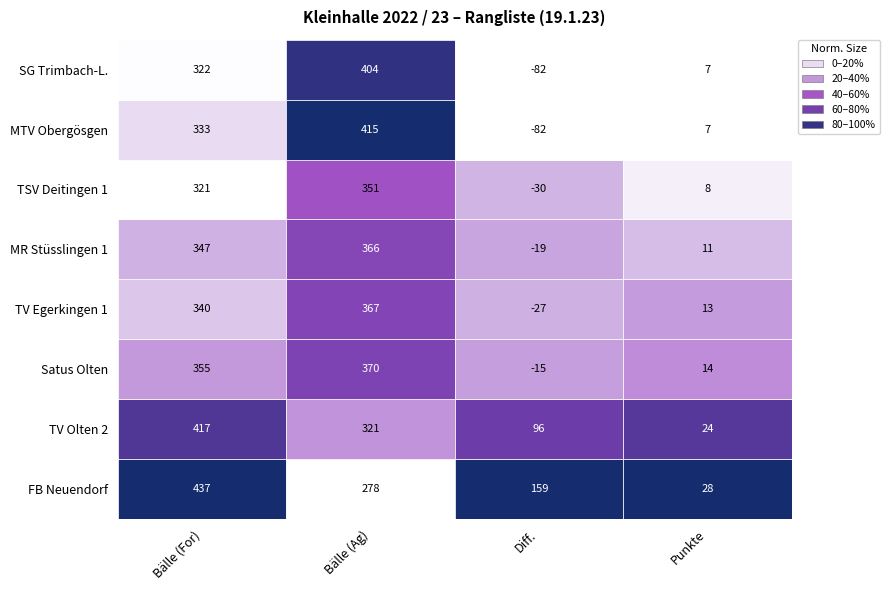

Is the value of Satus Olten at 2 greater than the value of SG Trimbach-L. at 3?

No